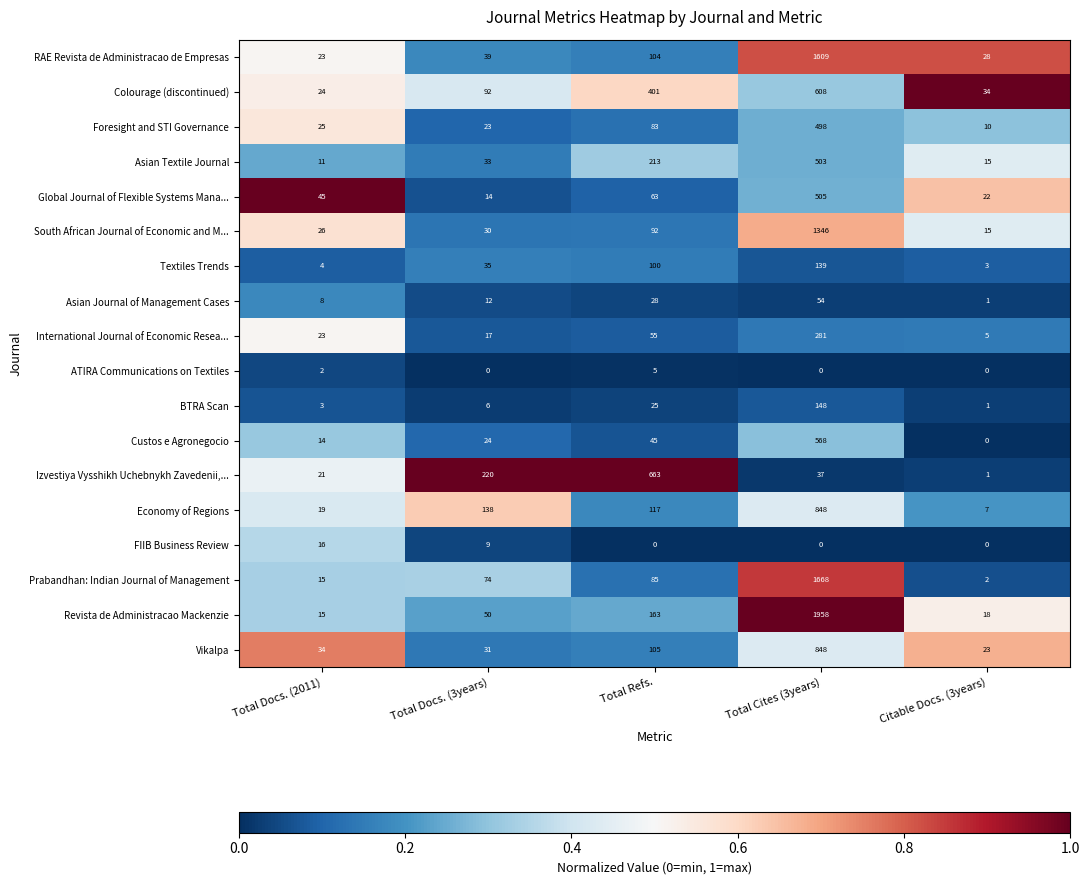

What is the total value across all series at Total Docs. (2011)?

328